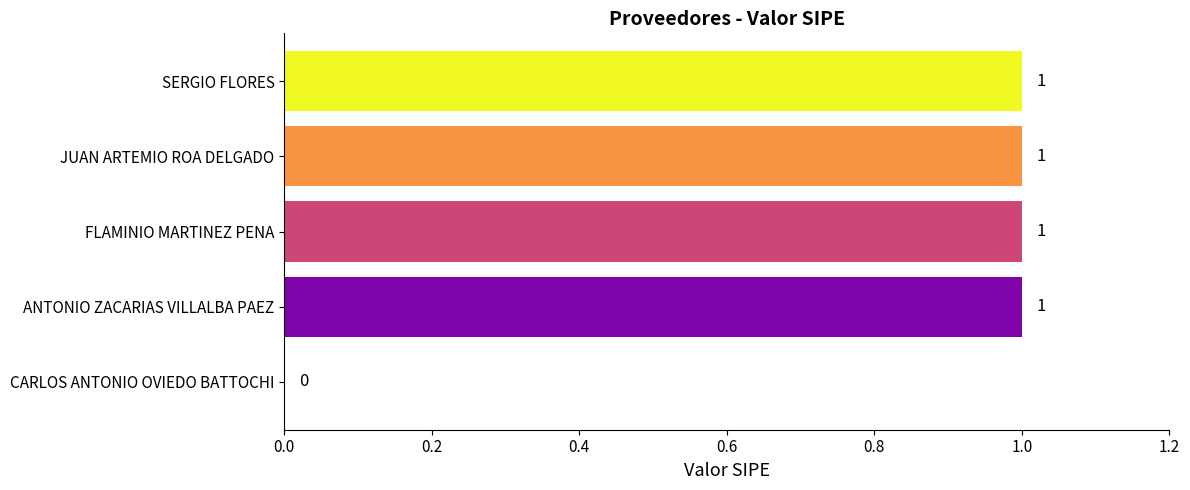

Reading bottom to top, what are all the values shown in this chart?

CARLOS ANTONIO OVIEDO BATTOCHI=0	ANTONIO ZACARIAS VILLALBA PAEZ=1	FLAMINIO MARTINEZ PENA=1	JUAN ARTEMIO ROA DELGADO=1	SERGIO FLORES=1